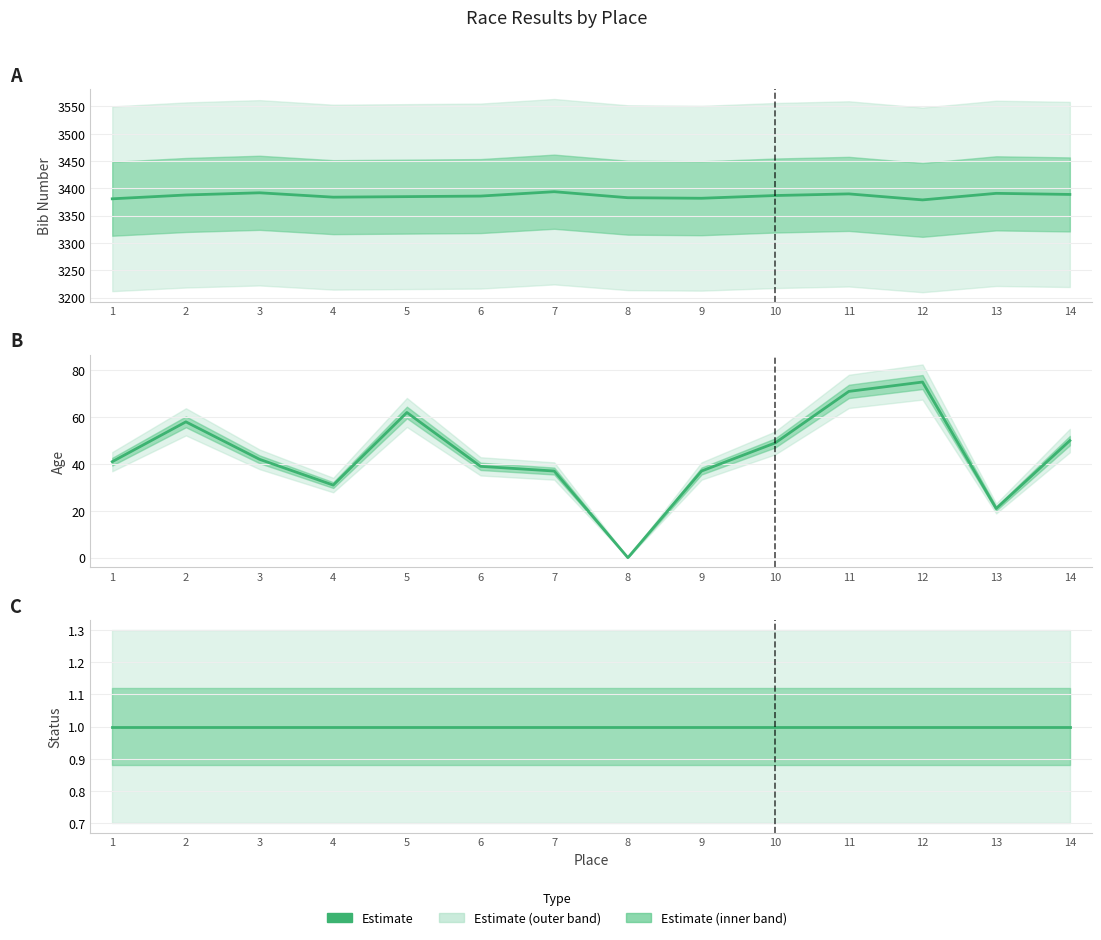

What is the approximate value of bib at 12, to the nearest 5?

3380